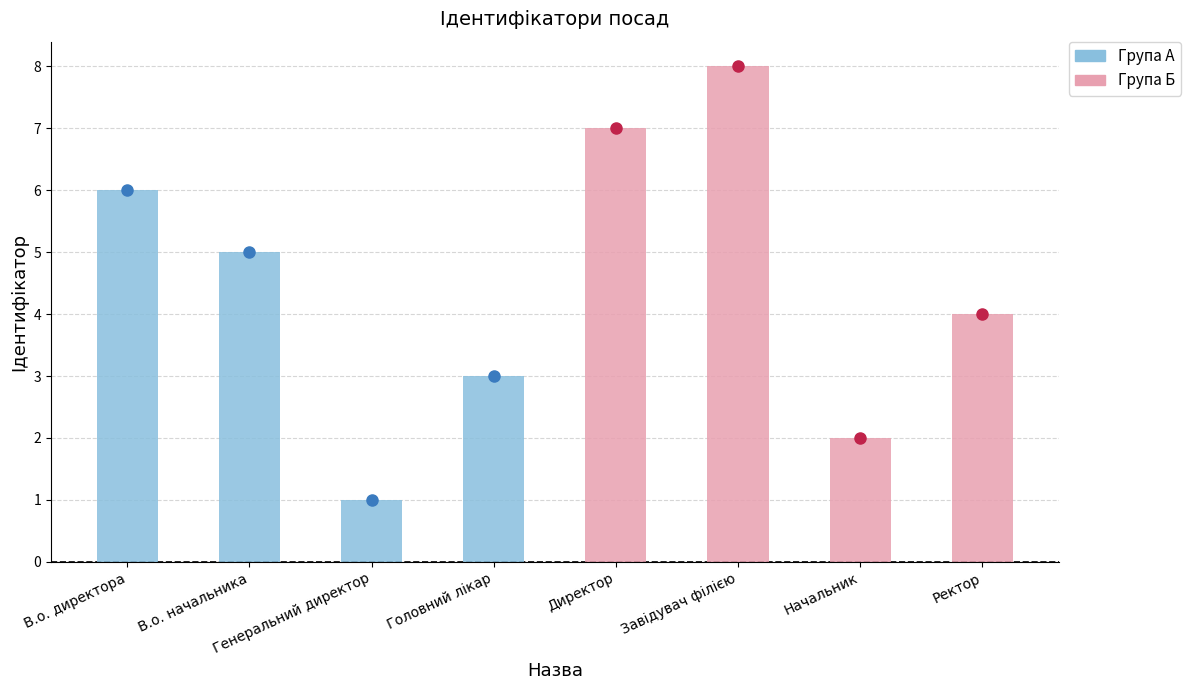

What is the difference between the second highest and minimum values?

6